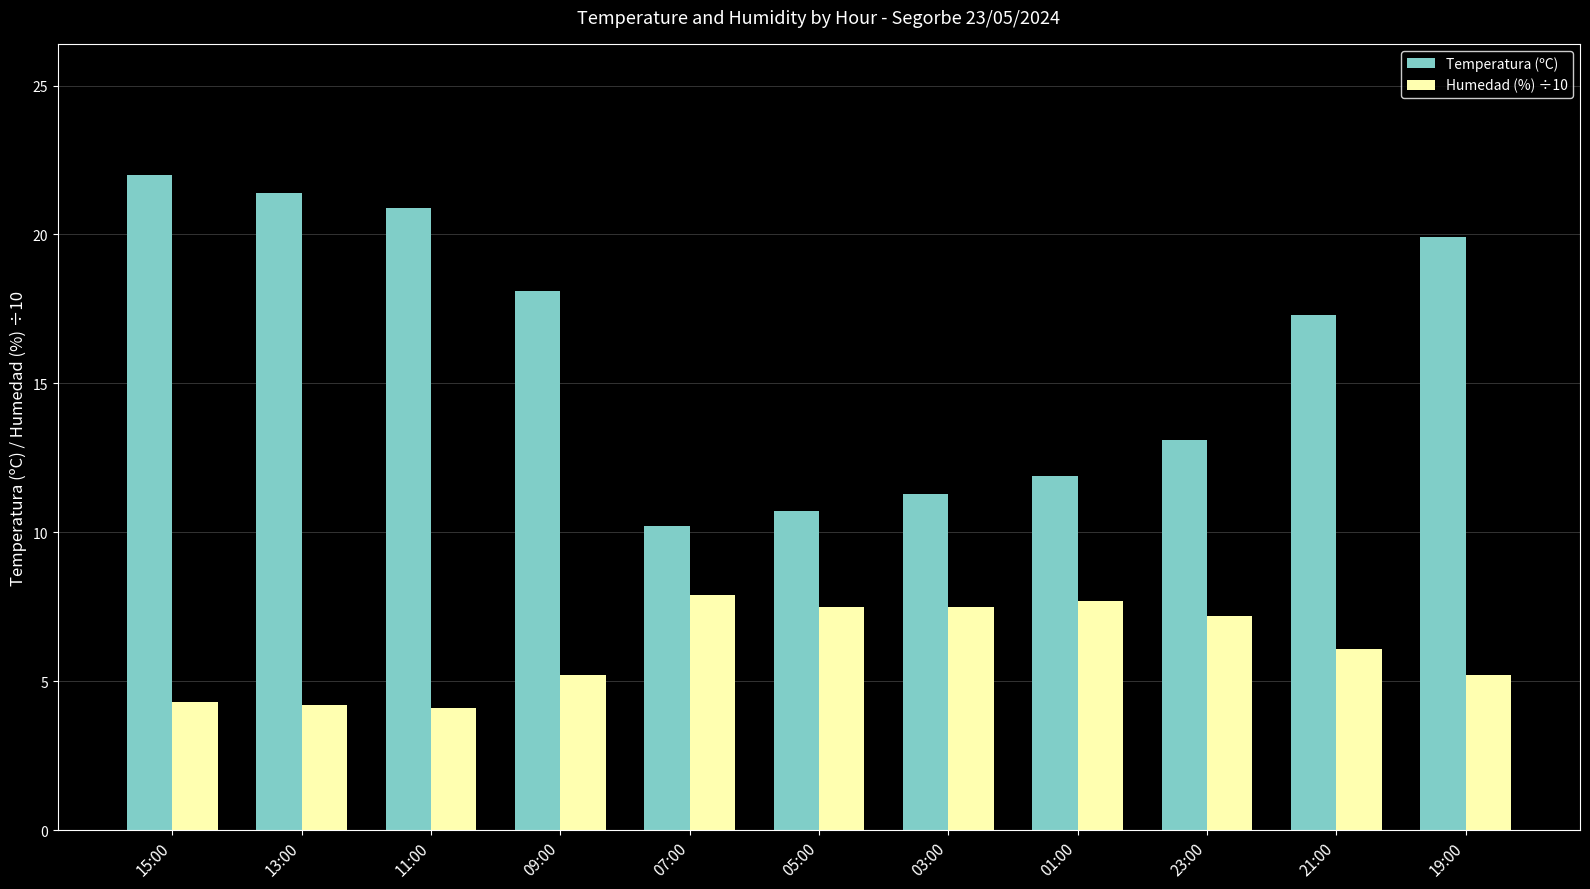

True or false: Temperatura (ºC) has a value of 18.1 at 09:00.

True